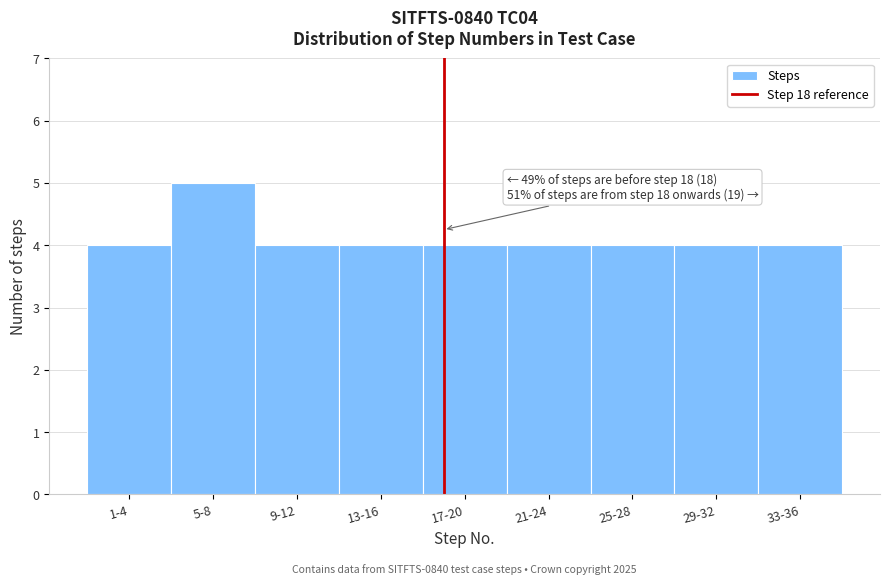

Reading left to right, transcribe all the data shown in this chart.

4	5	4	4	4	4	4	4	4